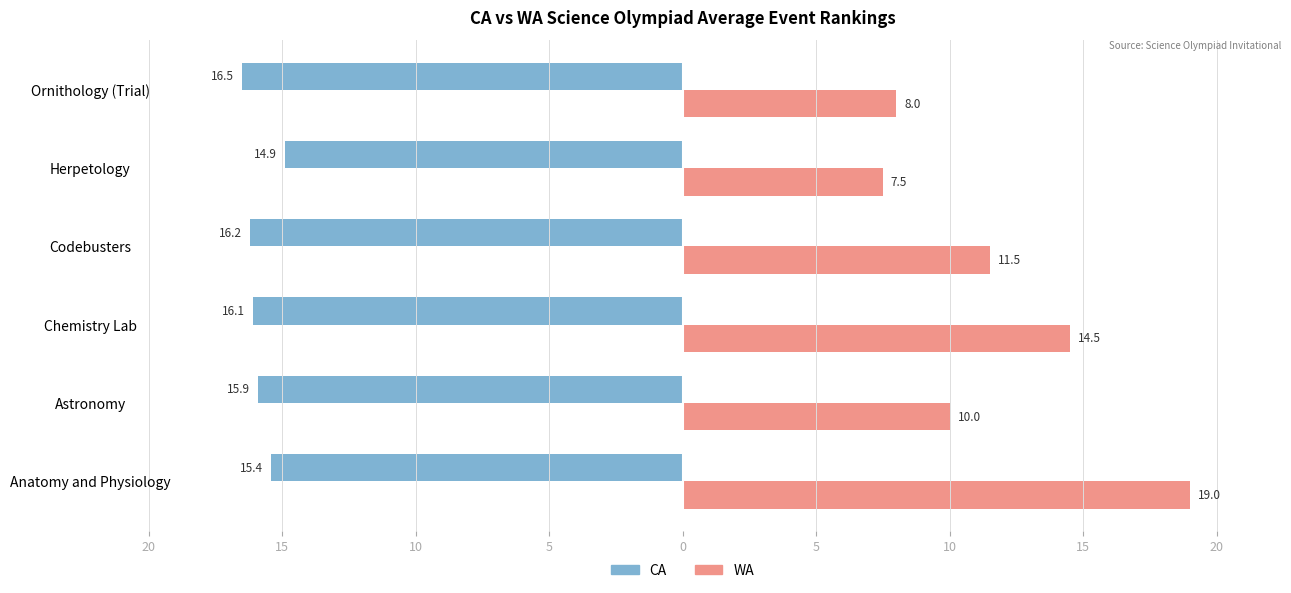

What are all the series names shown in the legend?

CA, WA